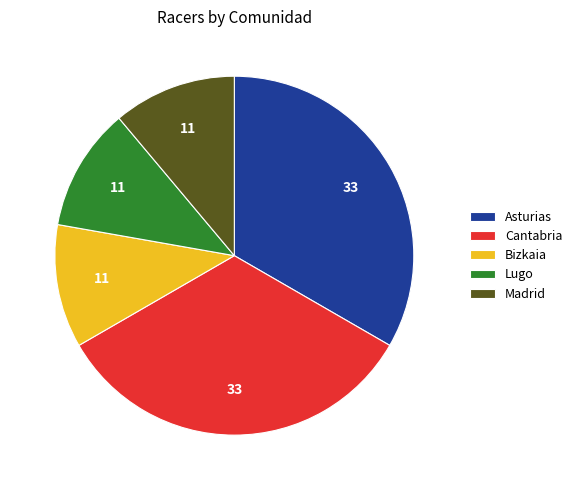

Count the number of slices in the pie.

5